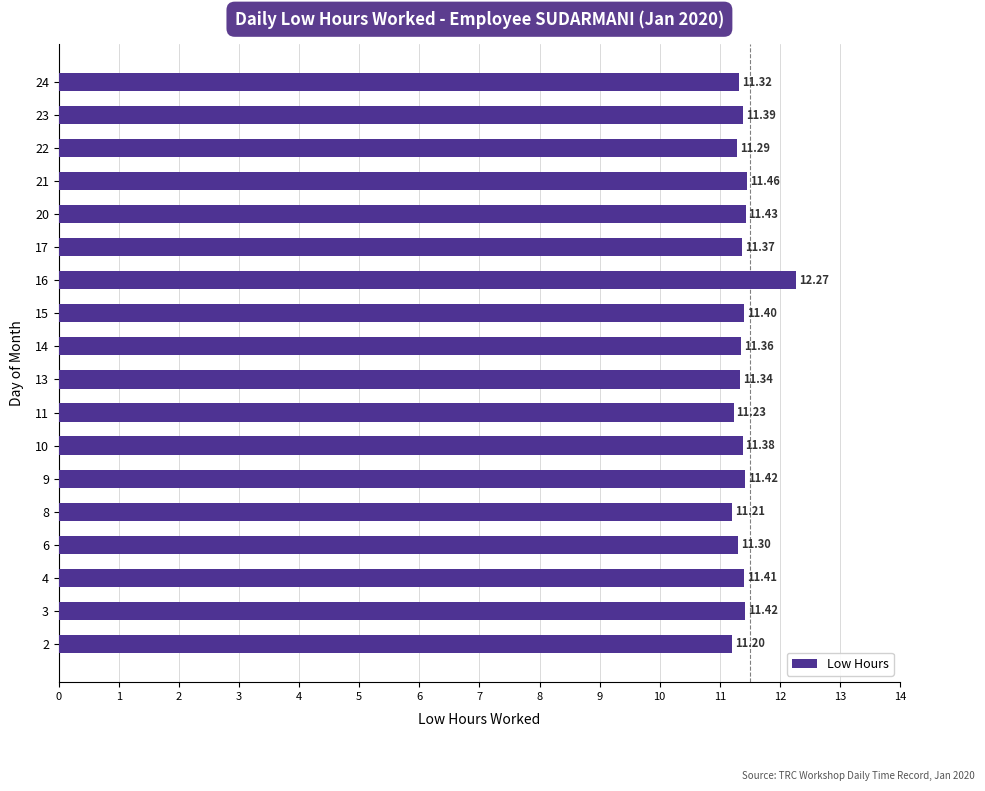

At which label is the value closest to 11?

2